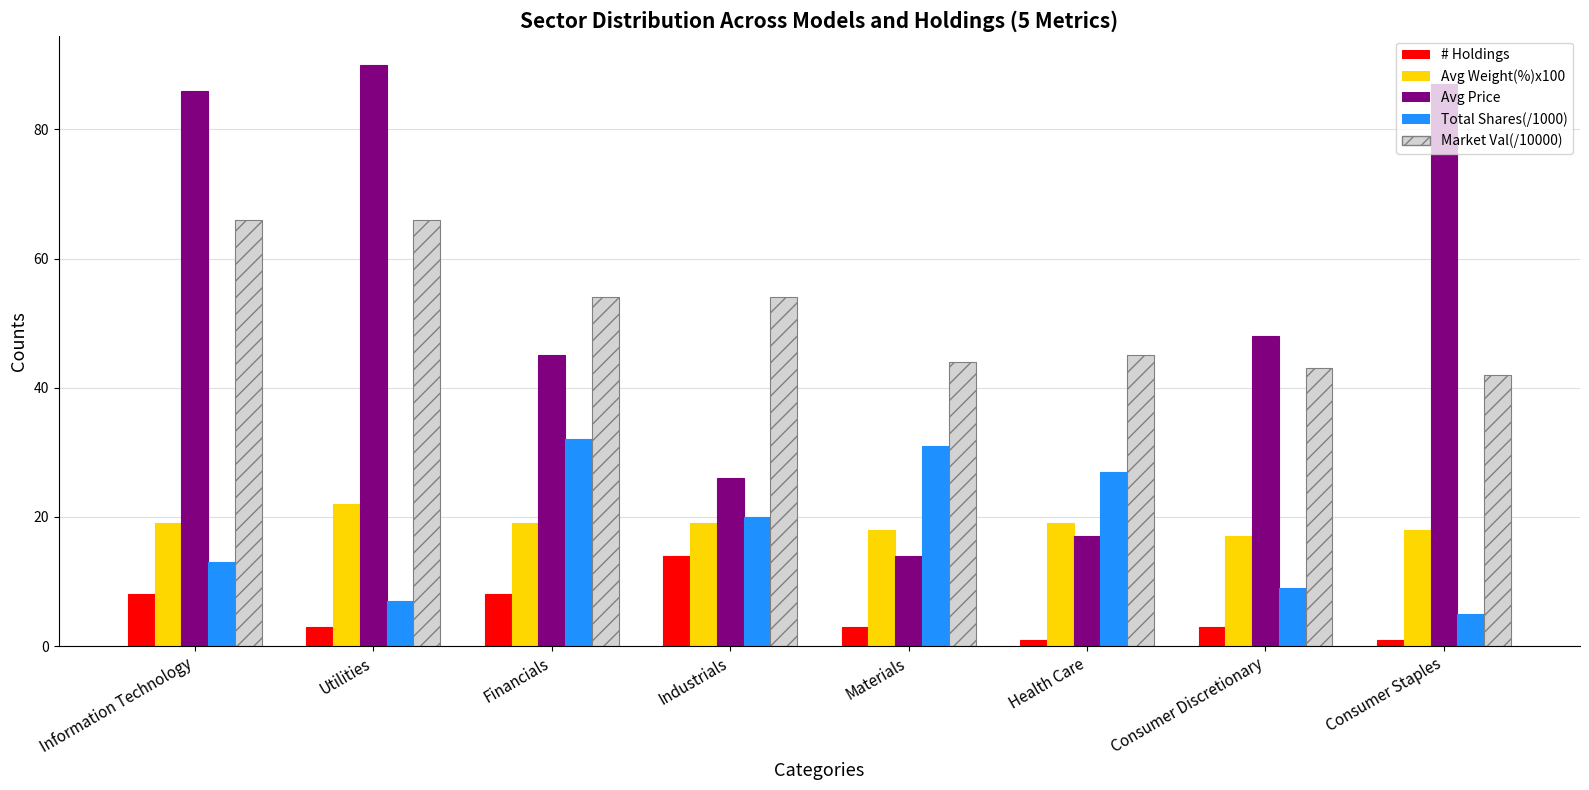

Which series has the largest range (max minus min)?

Avg Price